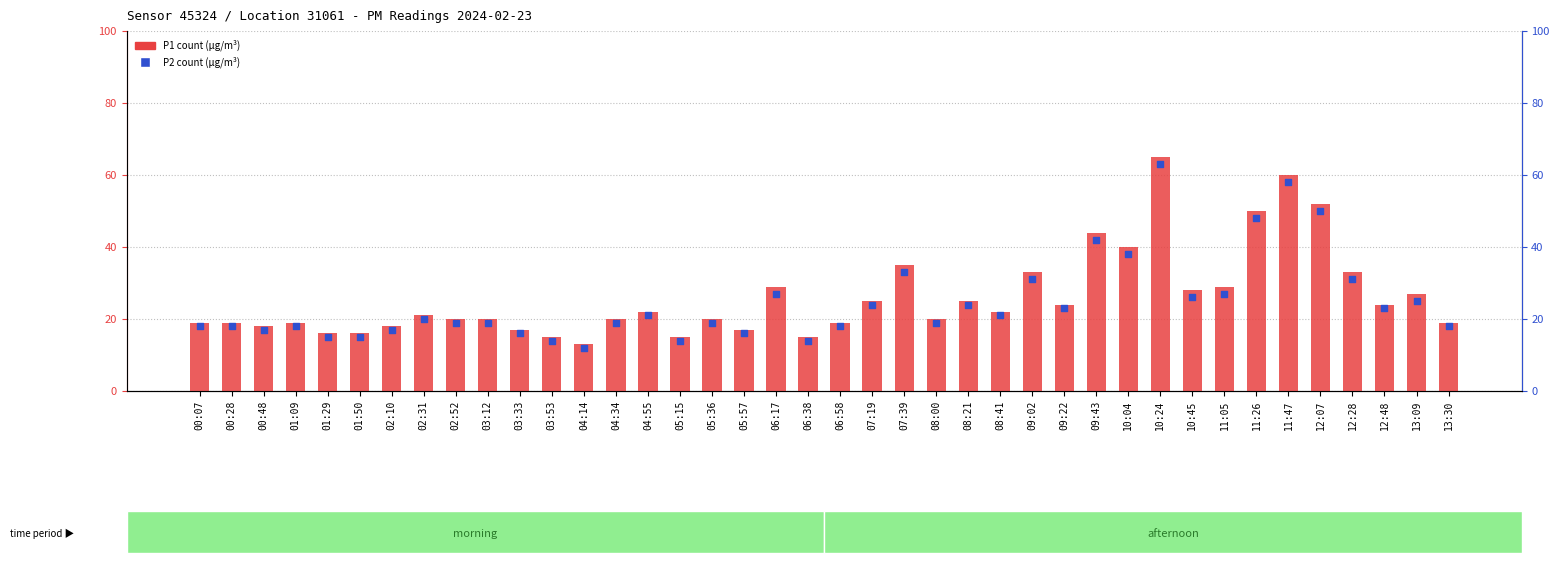

Is the value of P1 (count) at 00:07 greater than the value of P2 (percentile rank) at 05:15?

Yes